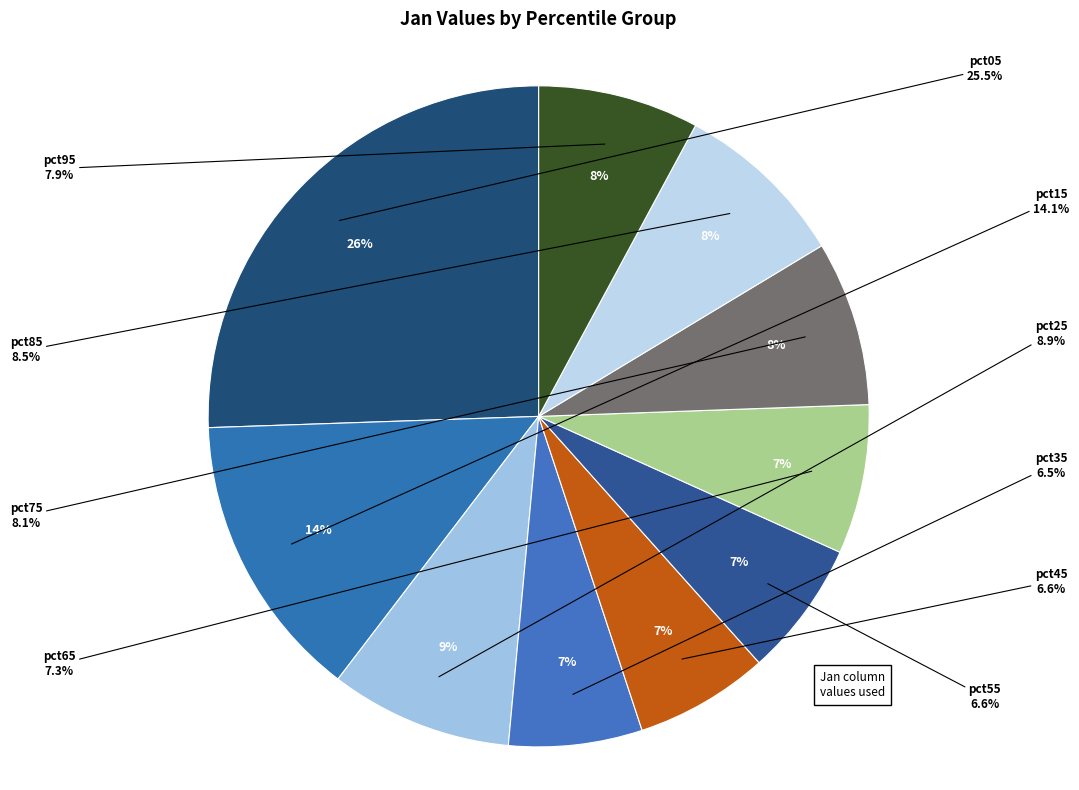

What percentage is the pct85 slice, to the nearest percent?

8%